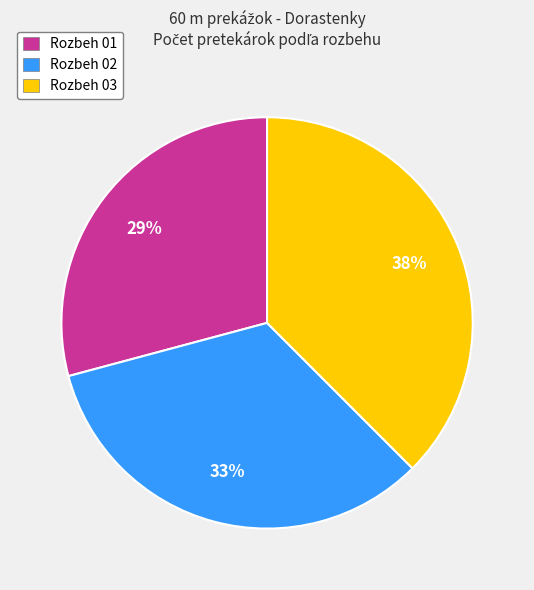

To the nearest percent, what is the combined percentage of Rozbeh 03 and Rozbeh 02?

71%